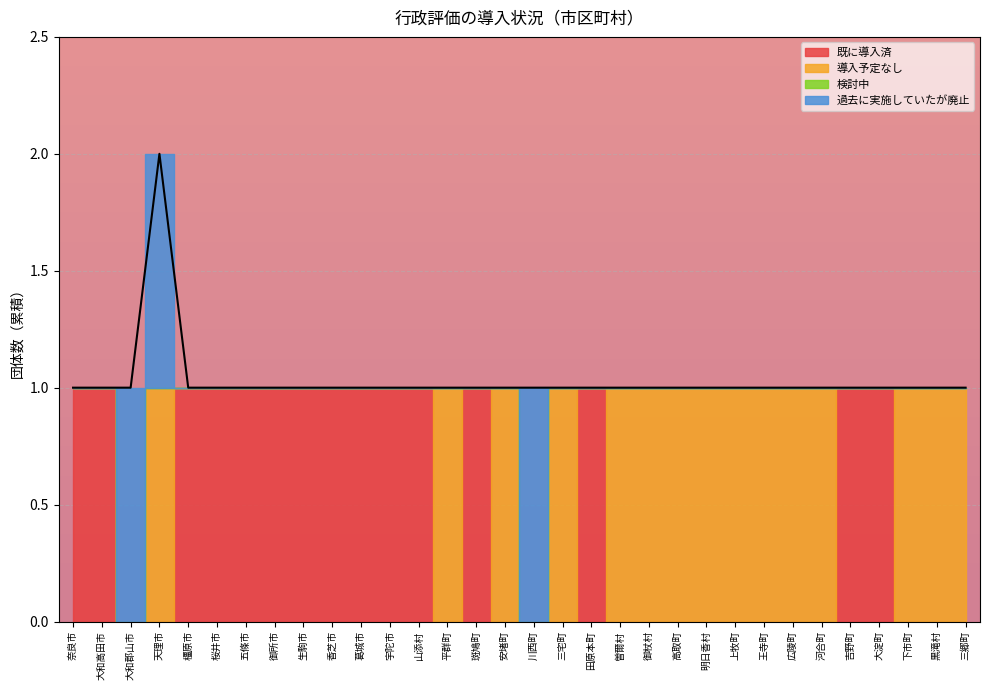

How many values in the 導入予定なし series exceed 0?

15